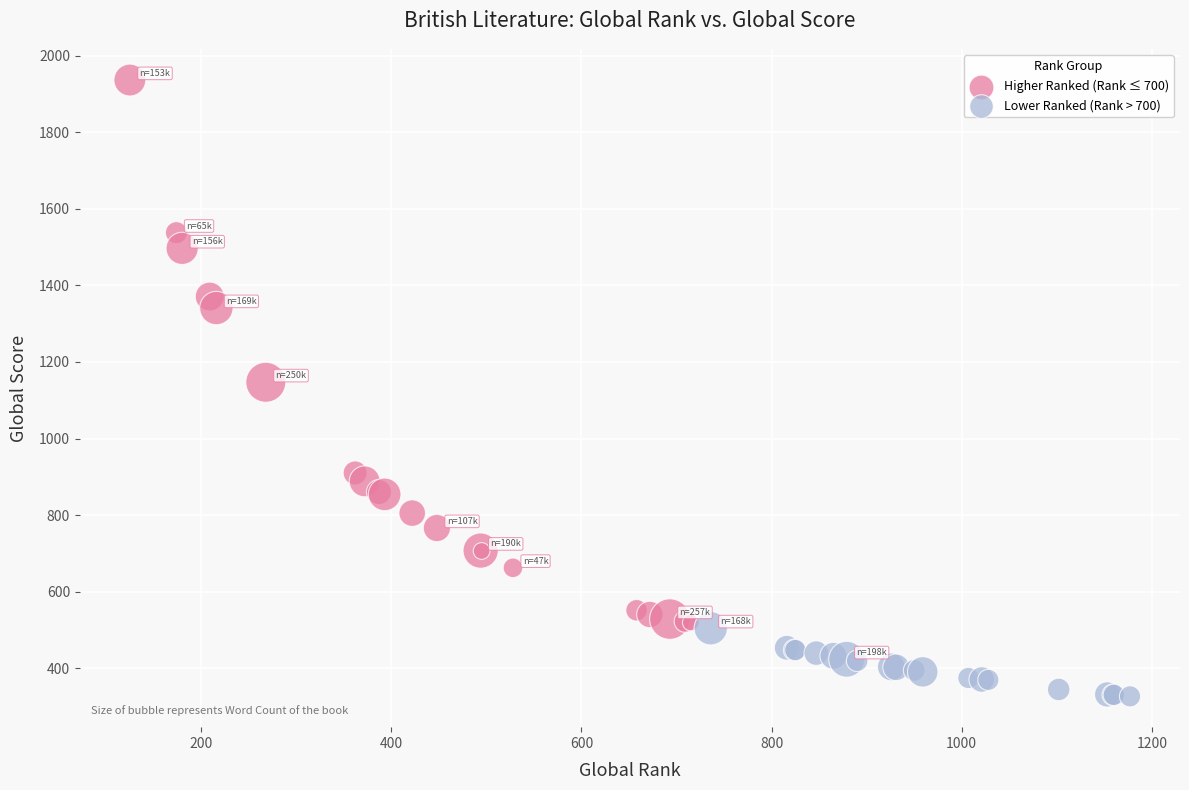

Which series reaches the minimum Y coordinate?

Lower Ranked (Rank > 700)